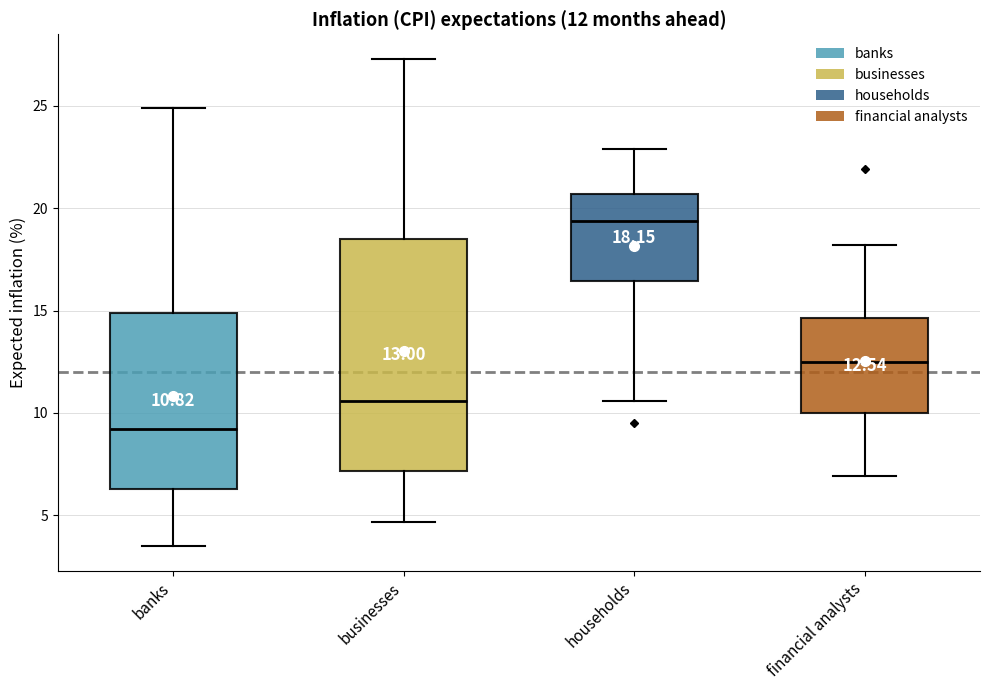

Which box's median line is the lowest?

banks